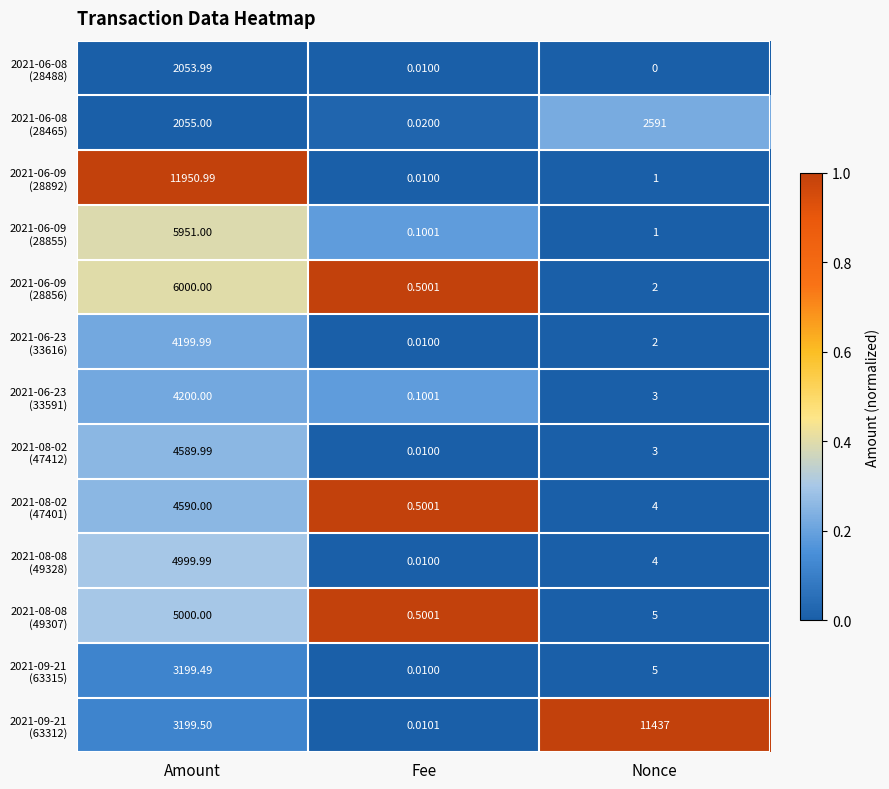

Count the number of data series in this chart.

13